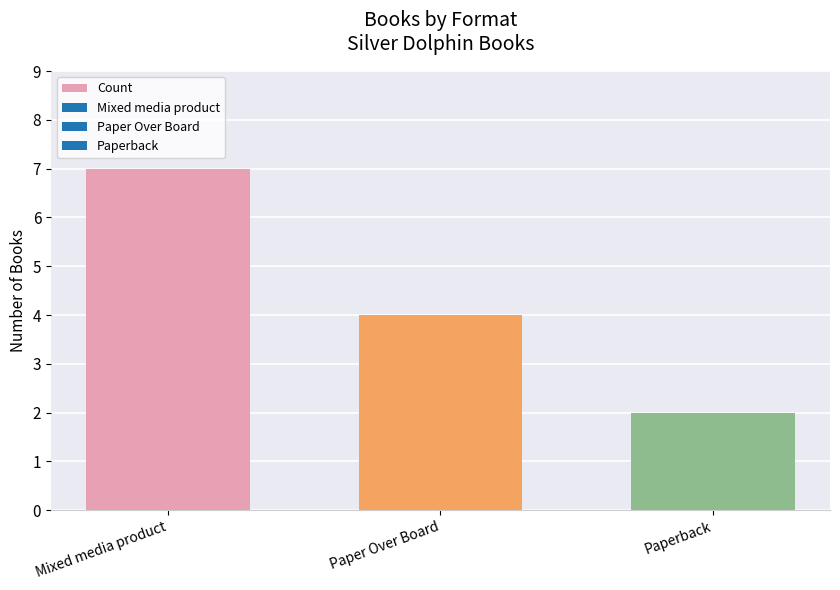

What is the sum of the values at Paperback and Mixed media product?

9